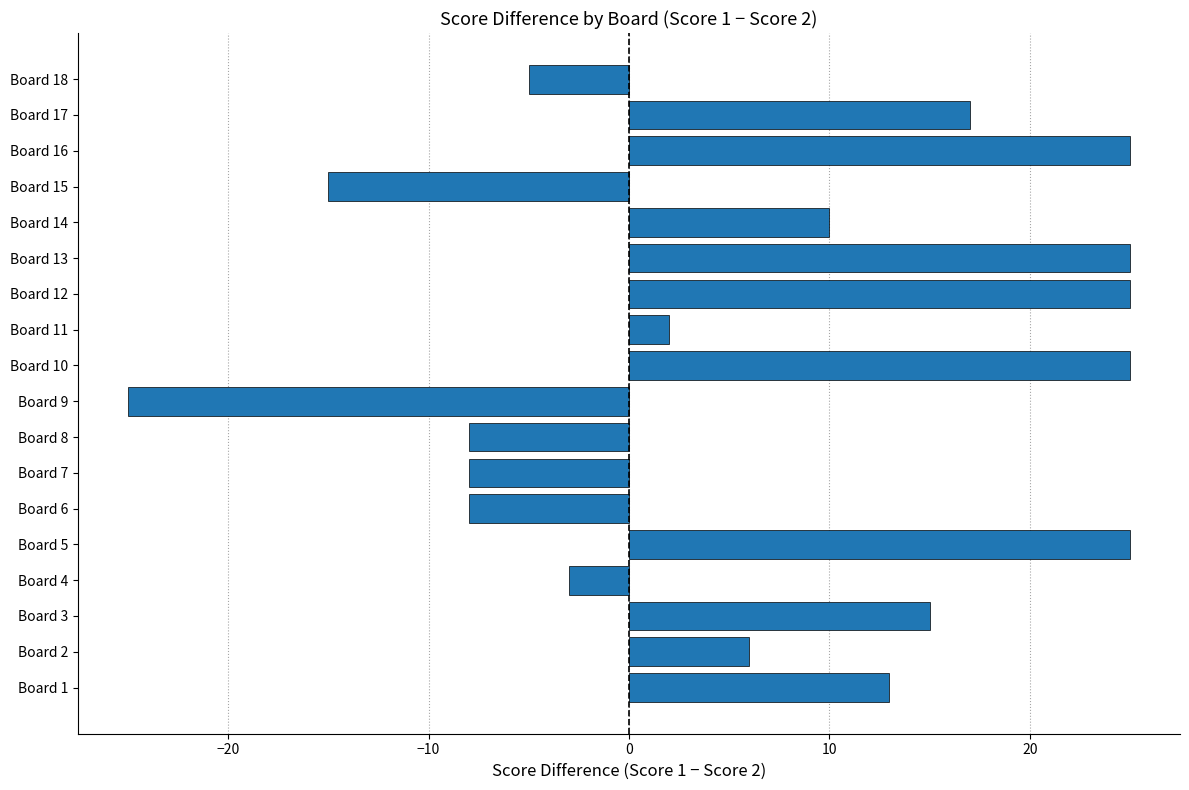

Reading bottom to top, transcribe all the data shown in this chart.

13	6	15	-3	25	-8	-8	-8	-25	25	2	25	25	10	-15	25	17	-5